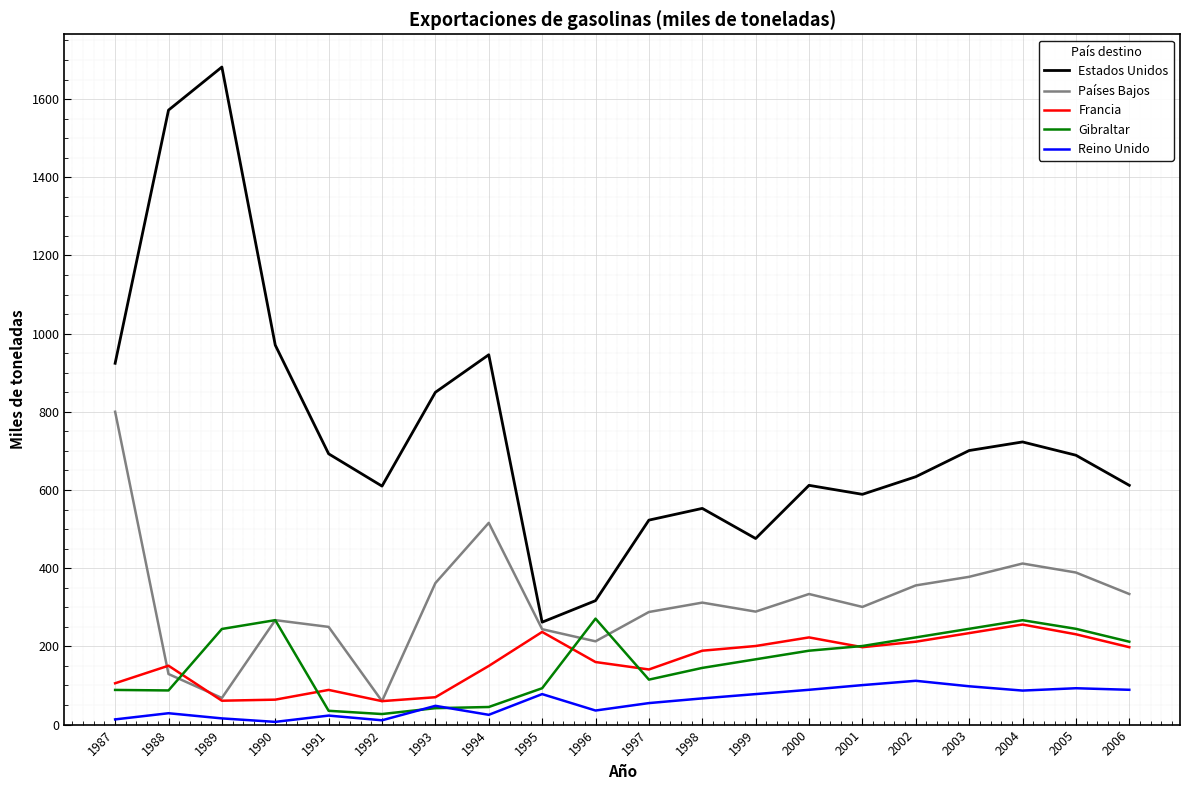

True or false: Estados Unidos and Reino Unido intersect in this chart.

False